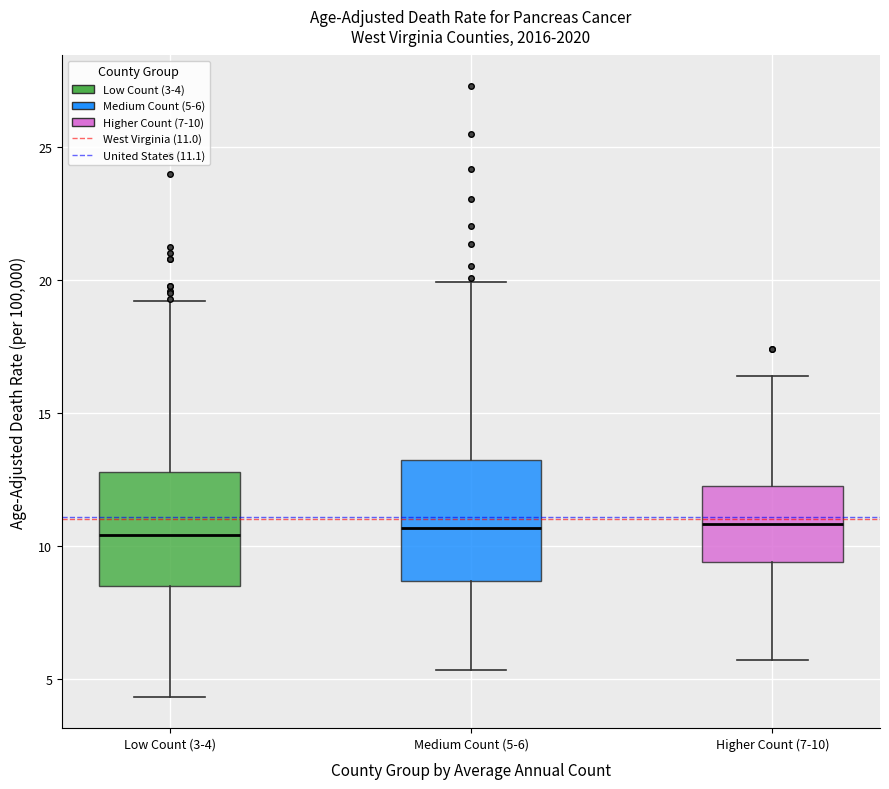

Reading left to right, transcribe this box plot: for each box, give where its median line is, the range the box spans, and where its two whiskers end, as read against the y-axis. The values are not printed on the chart, so give them approximately, as read against the axis.

Low Count (3-4): median 10.5, box 8.5 to 13.0, whiskers 4.5 to 19.0
Medium Count (5-6): median 10.5, box 8.5 to 13.0, whiskers 5.5 to 20.0
Higher Count (7-10): median 11.0, box 9.5 to 12.0, whiskers 5.5 to 16.5